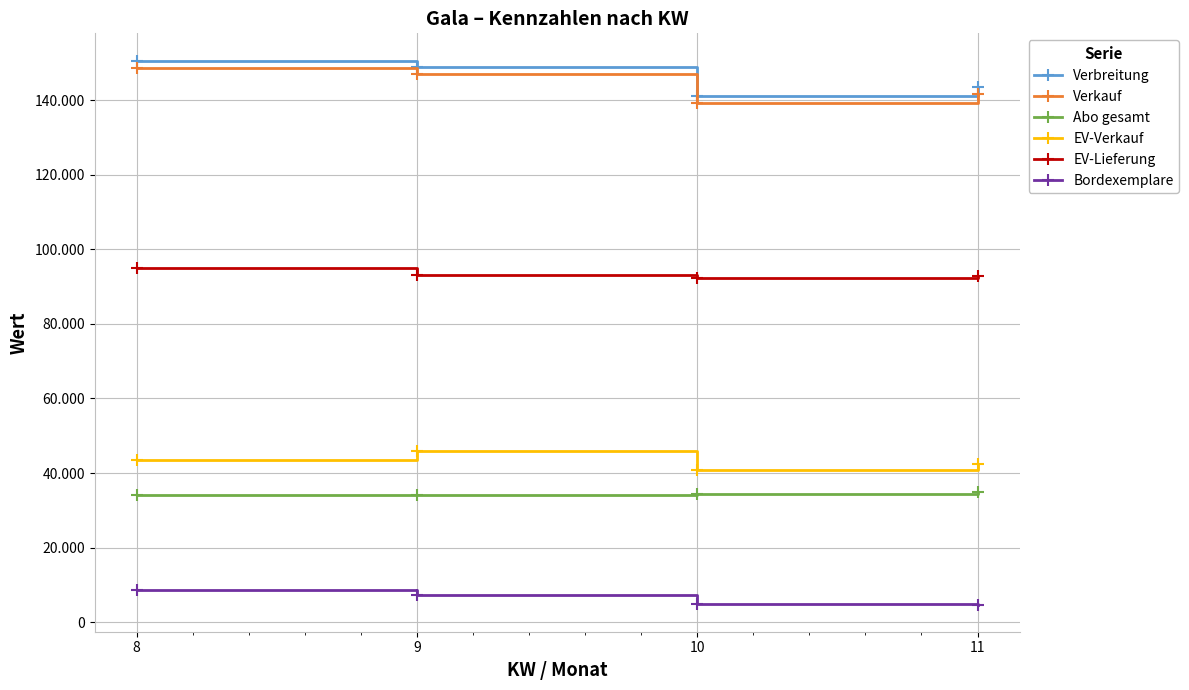

What is the value of the Verkauf point at the 3rd from the left?

139194